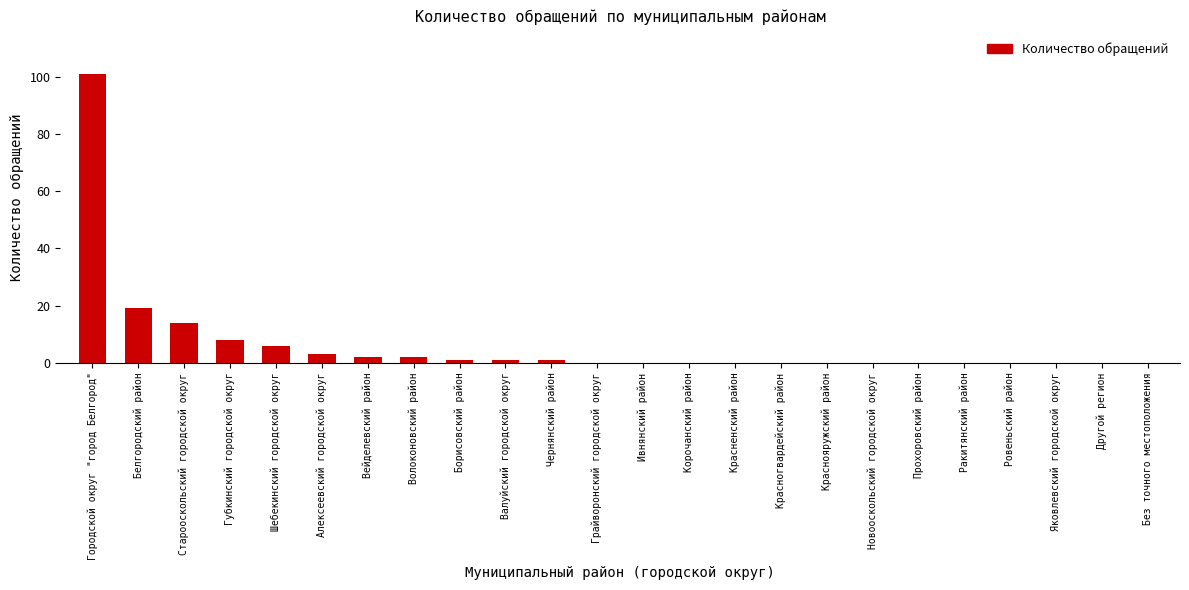

Does the chart contain stacked bars?

No